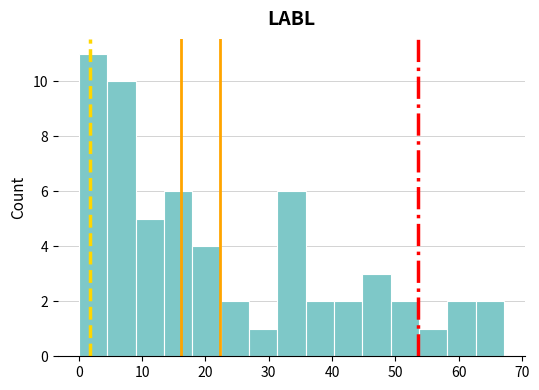

Reading left to right, transcribe this chart: for each bar, give the range it covers on the x-axis and its height. Neither the bar edges nor the heights are printed on the chart, so give them approximately, as read against the axes.

0 to 5: 11
5 to 9: 10
9 to 13: 5
13 to 18: 6
18 to 22: 4
22 to 27: 2
27 to 31: 1
31 to 36: 6
36 to 40: 2
40 to 45: 2
45 to 49: 3
49 to 54: 2
54 to 58: 1
58 to 63: 2
63 to 67: 2